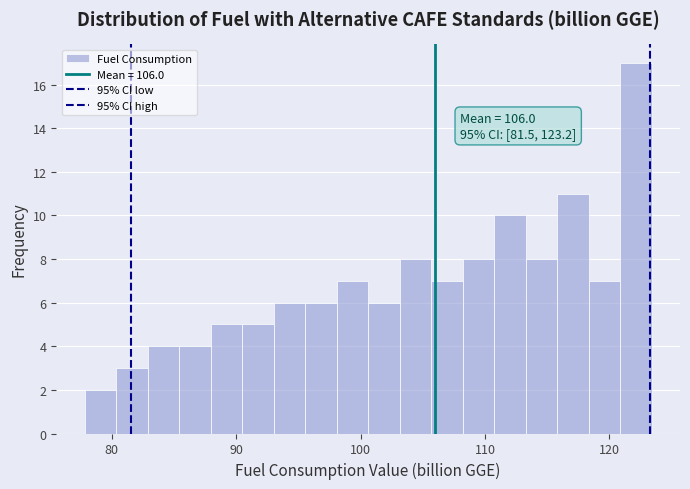

Around what value on the x-axis is the tallest bar? Give the approximate position of its centre, as read against the axis.

122